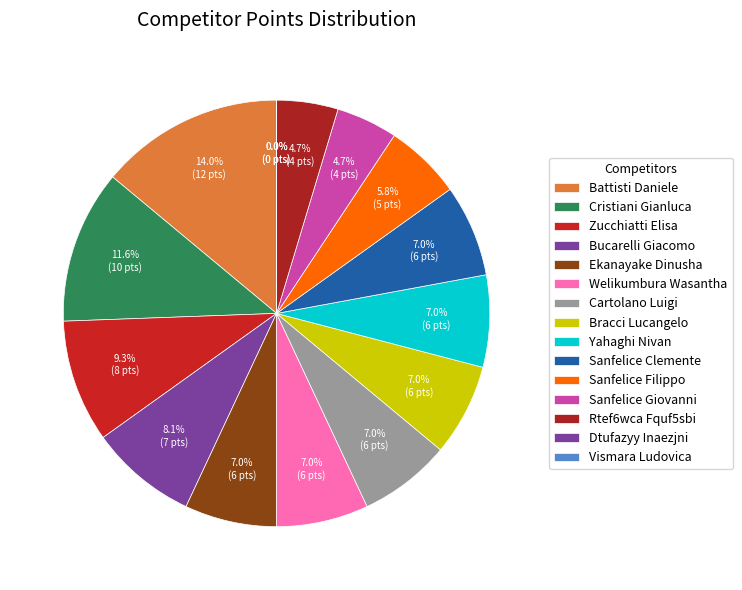

To the nearest percent, what portion does Sanfelice Giovanni represent?

5%